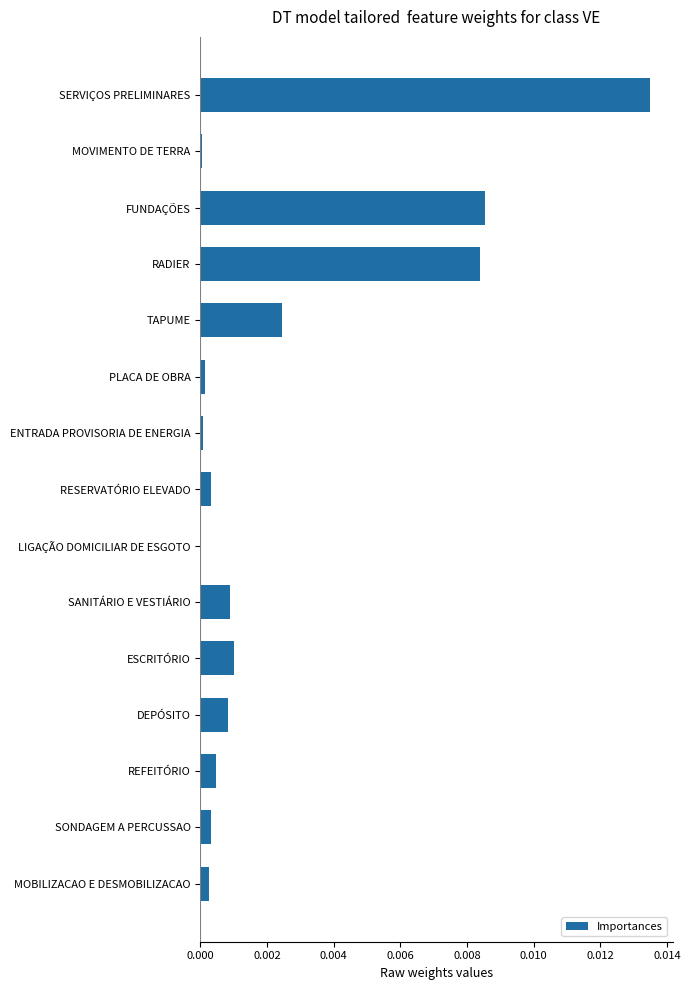

Are the bars horizontal?

Yes